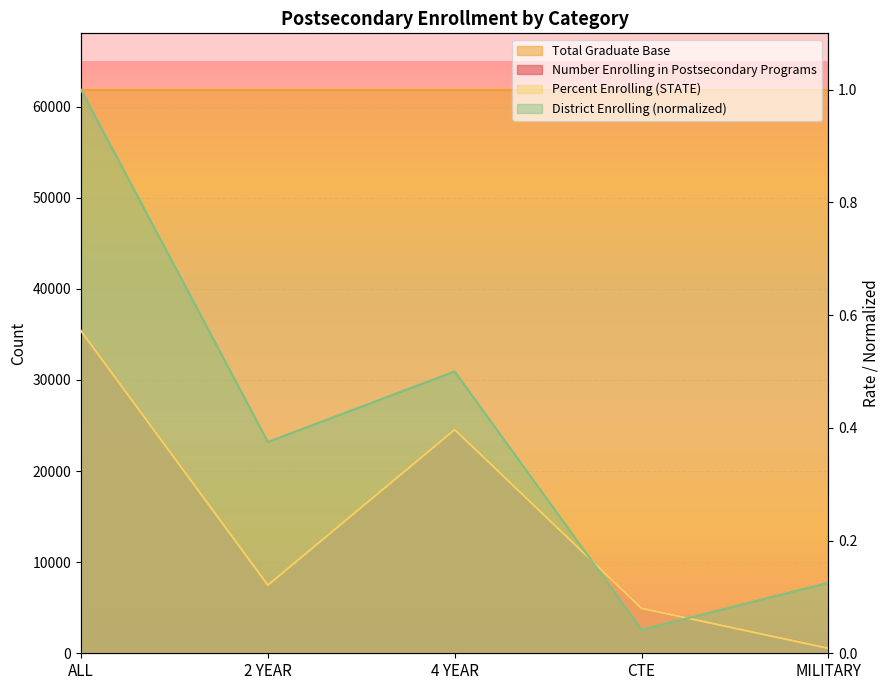

What is the average value of the Percent Enrolling (STATE) series?

0.2